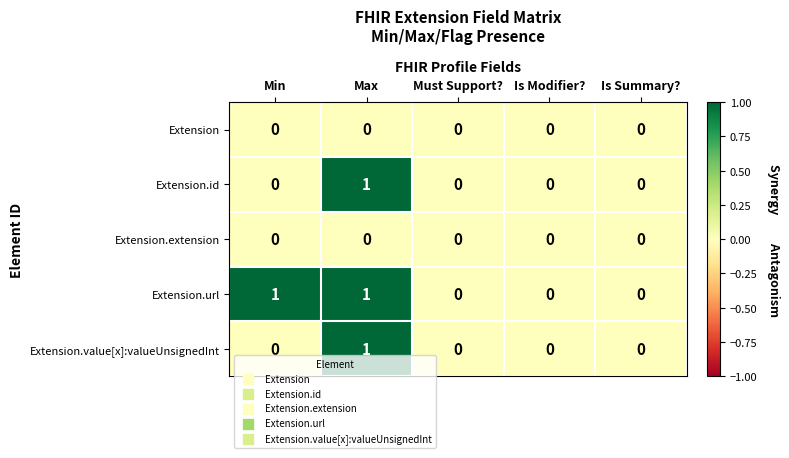

Between Min and Is Summary?, which series saw the biggest shift?

Extension.url